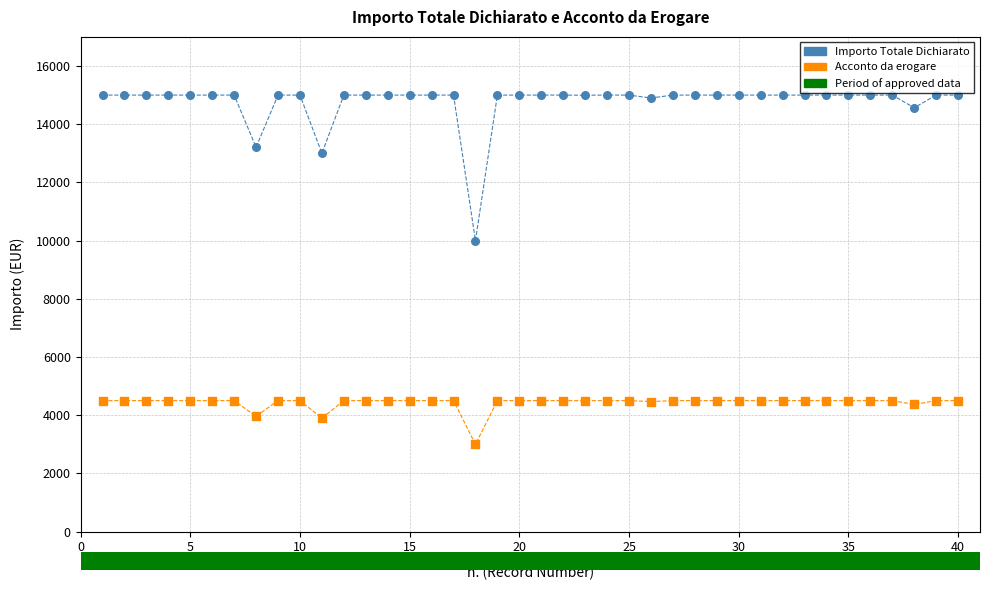

Across all data points, what is the range of X values (max minus min)?

39.0